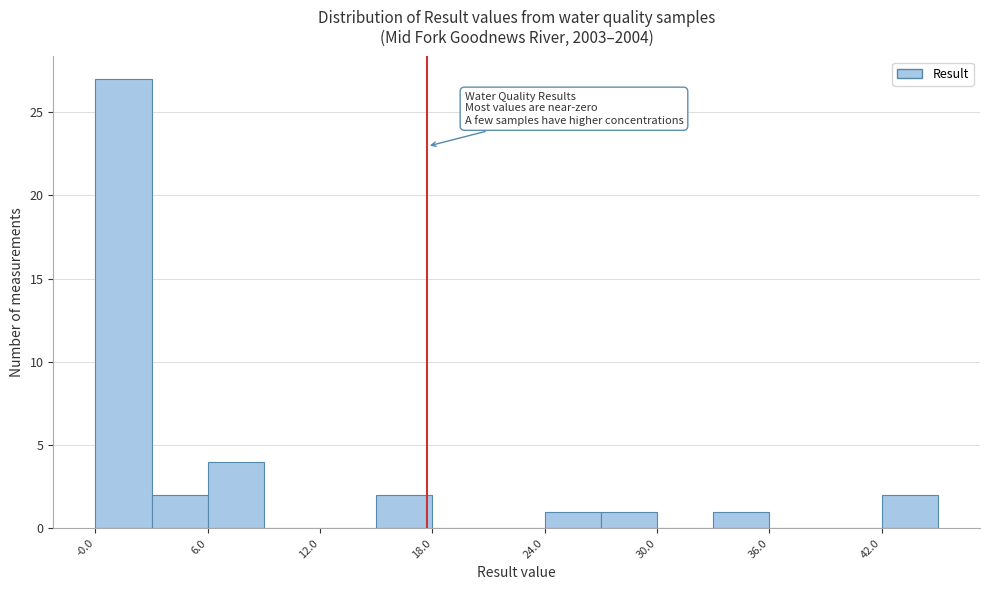

Read against the x-axis, roughly where is the centre of the tallest bar?

1